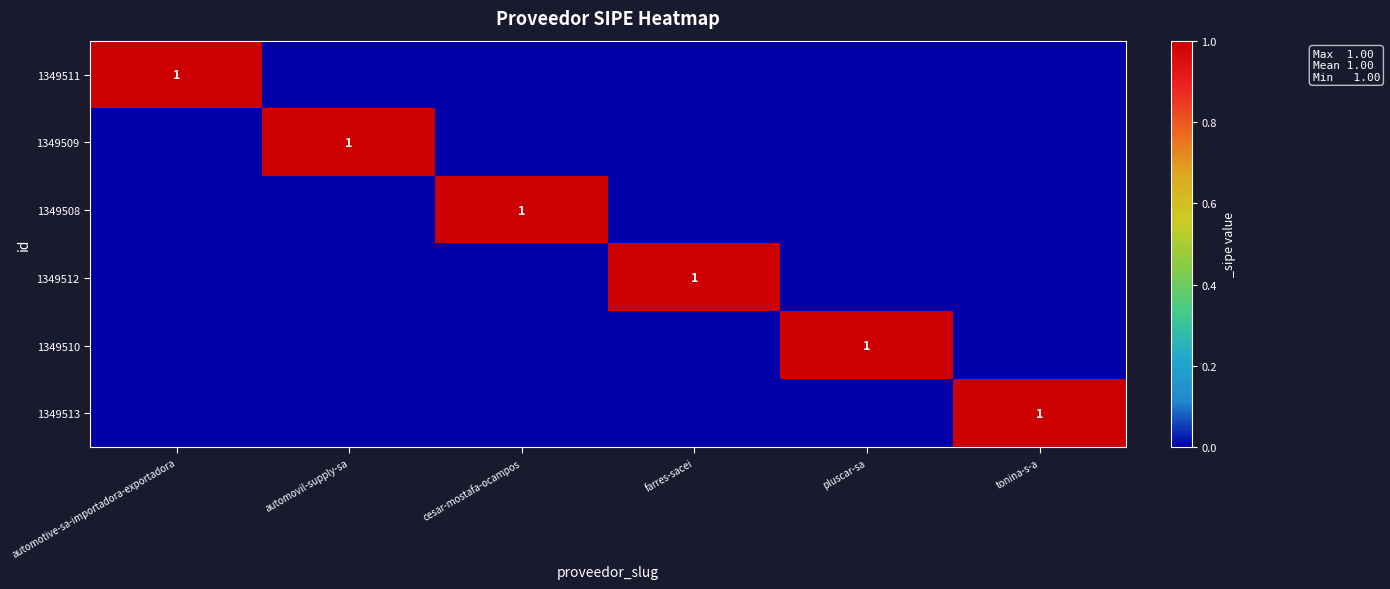

True or false: 1349508 has a value of 1 at cesar-mostafa-ocampos.

True